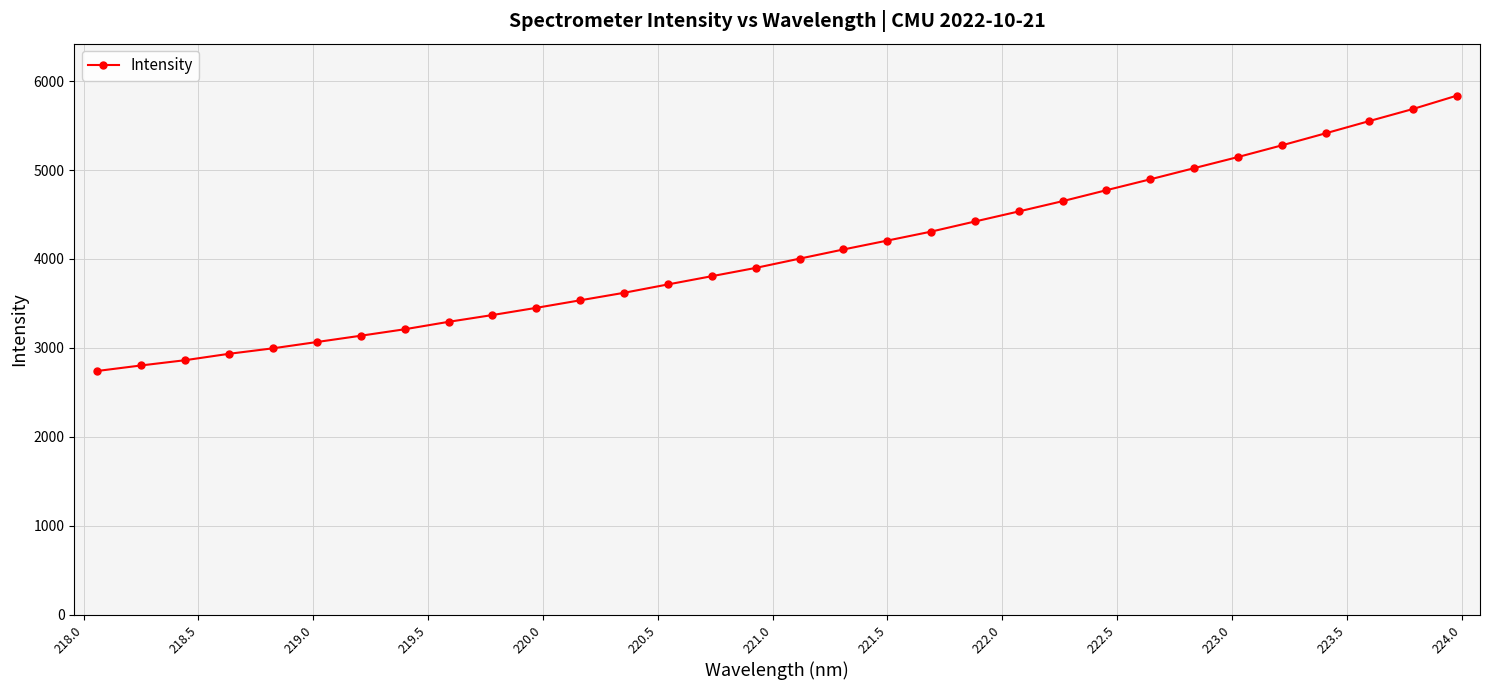

What is the minimum value shown in the chart?

2740.6